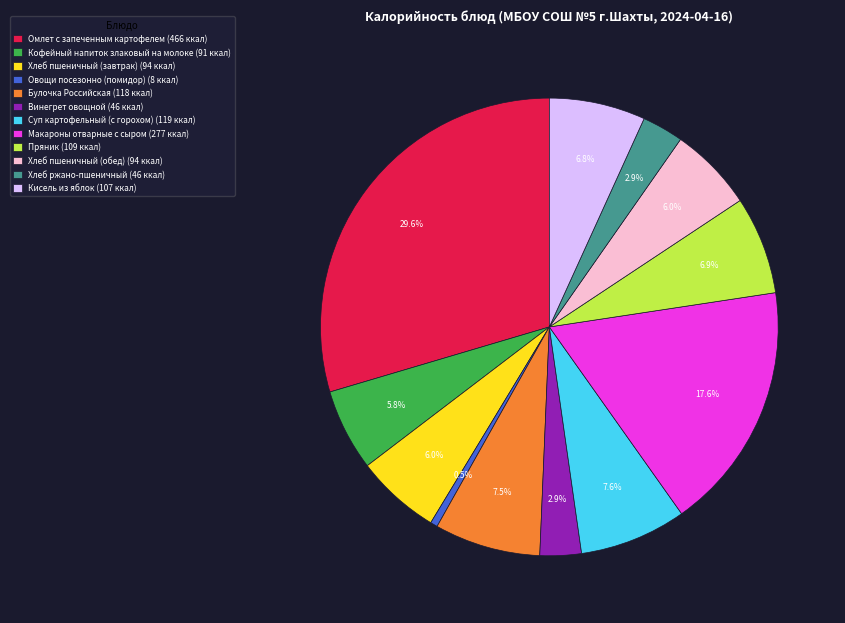

To the nearest percent, what percentage of the pie is Омлет с запеченным картофелем?

30%